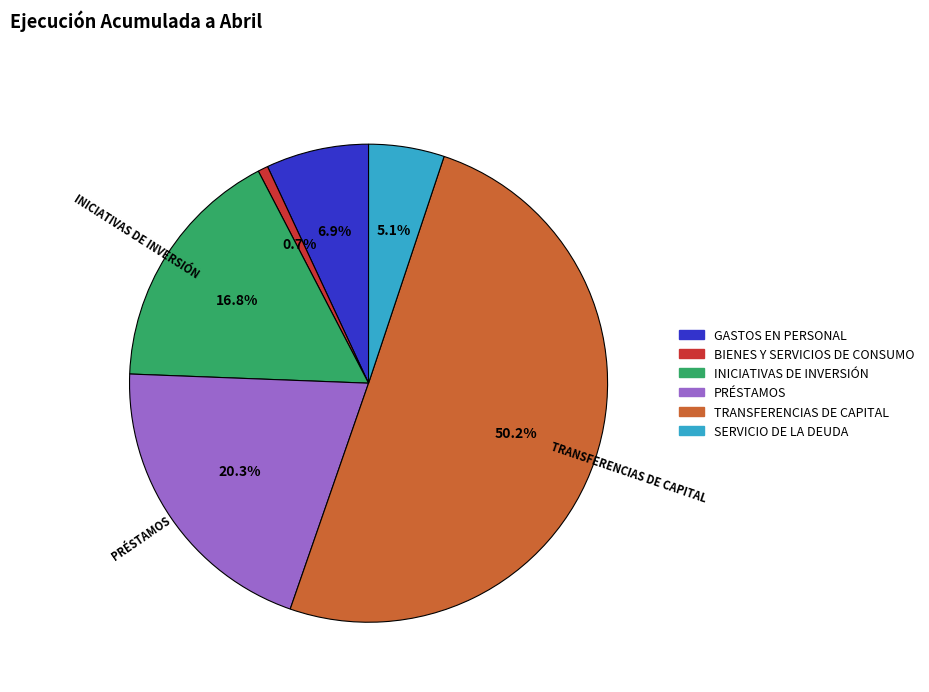

The INICIATIVAS DE INVERSIÓN slice represents 17% of the pie. True or false?

True